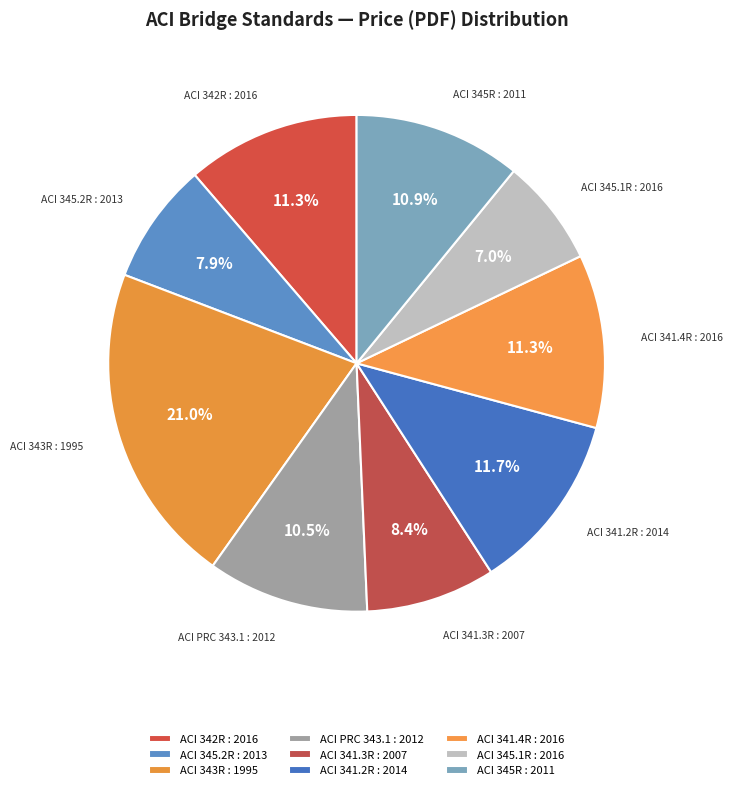

Is it true that ACI 345.2R : 2013 is 8% of the pie?

True